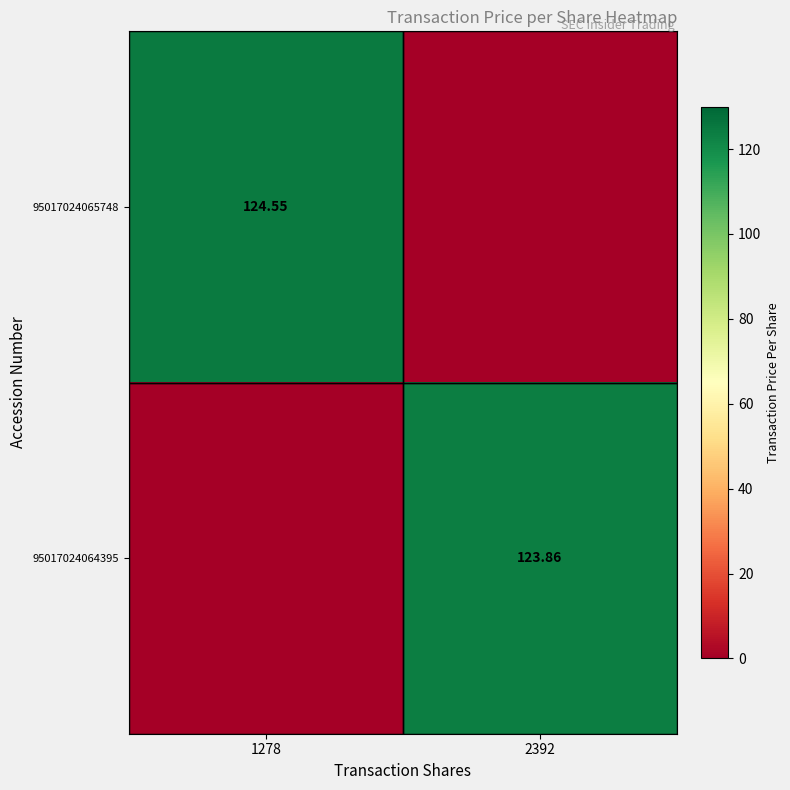

Is the value of 95017024064395 at 2392 greater than the value of 95017024065748 at 1278?

No